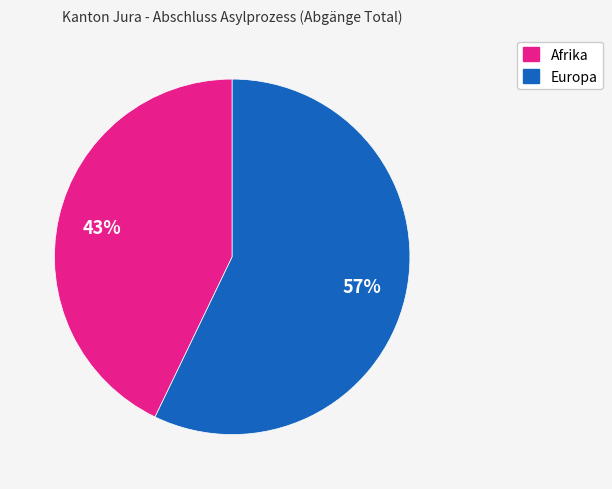

Is there a majority slice in this chart?

Yes